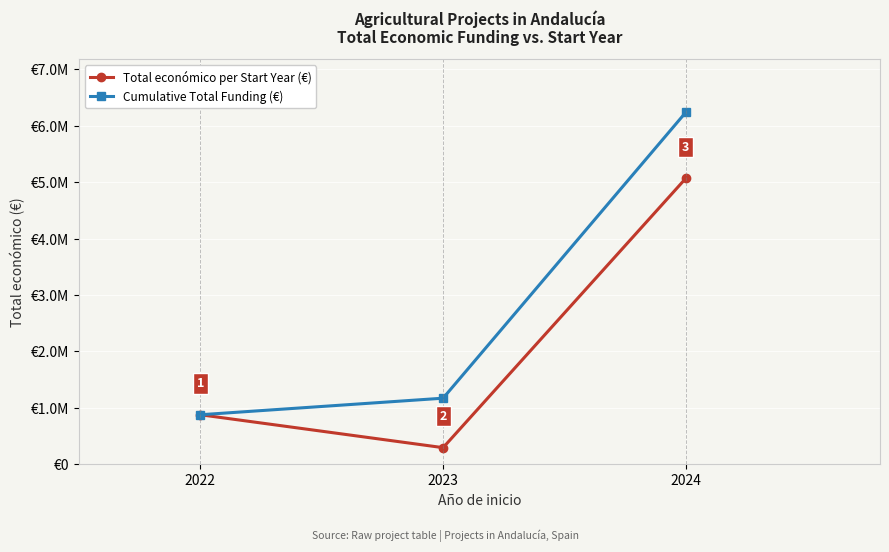

List the series in order of their peak value, highest first.

Cumulative Total Funding (€), Total económico per Start Year (€)